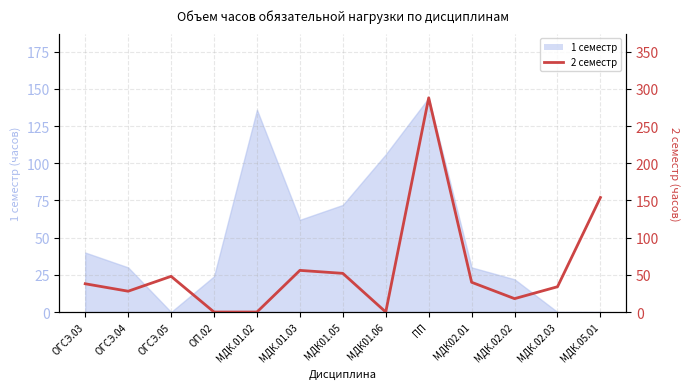

What is the sum of all values?

756